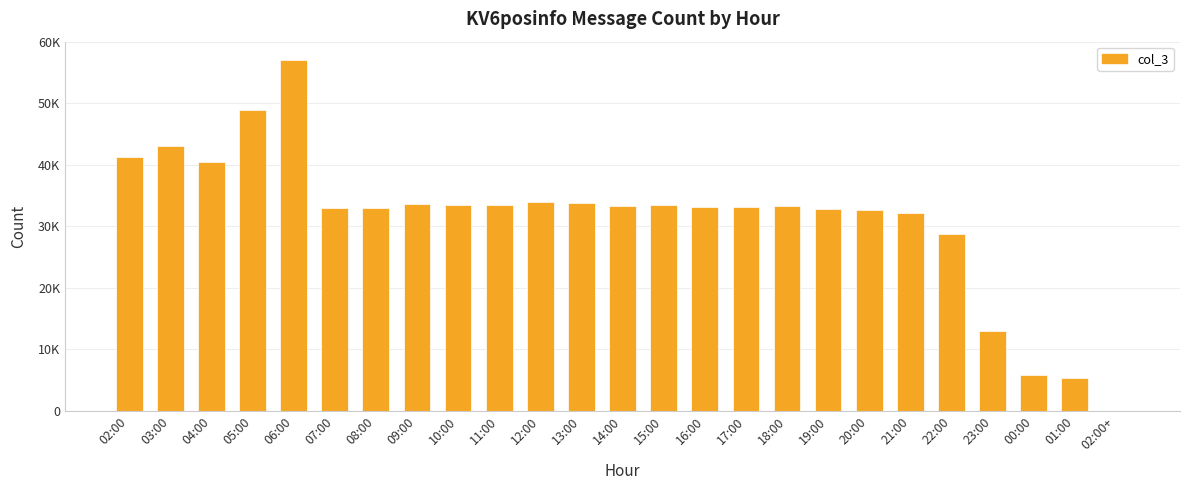

Are the bars grouped side by side (vs. stacked)?

No